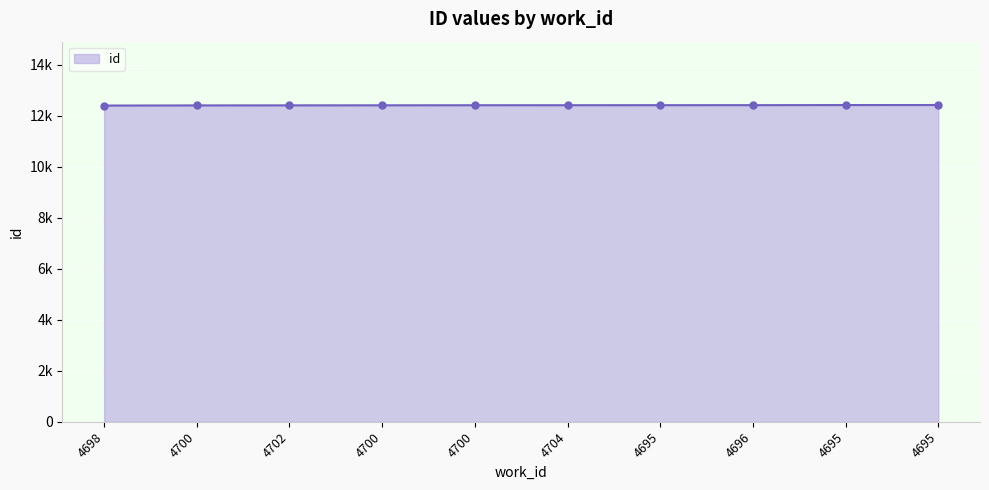

Reading left to right, transcribe all the data shown in this chart.

12392	12398	12400	12402	12405	12406	12407	12408	12412	12413